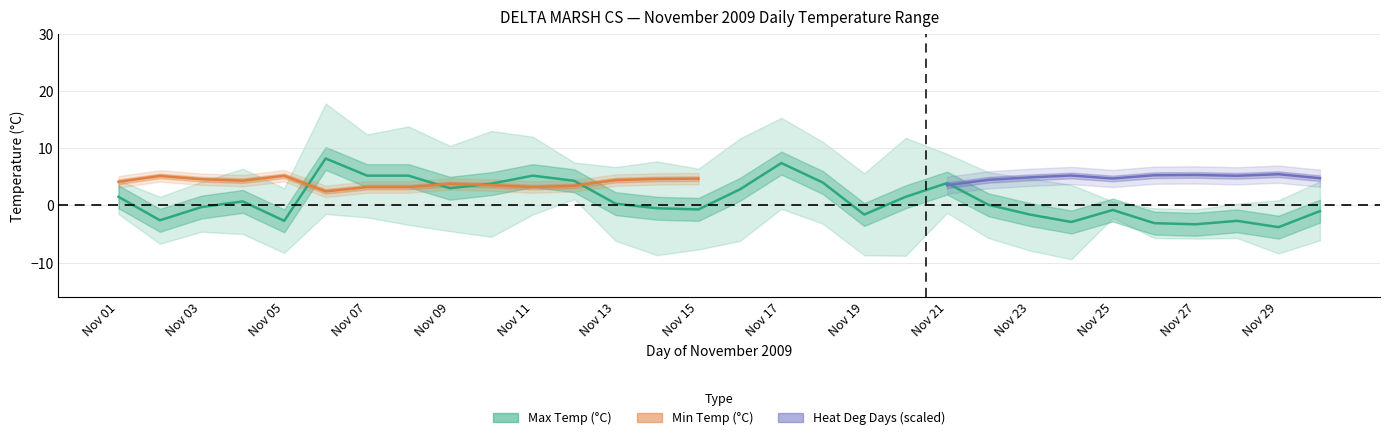

What is the average value?

1.0